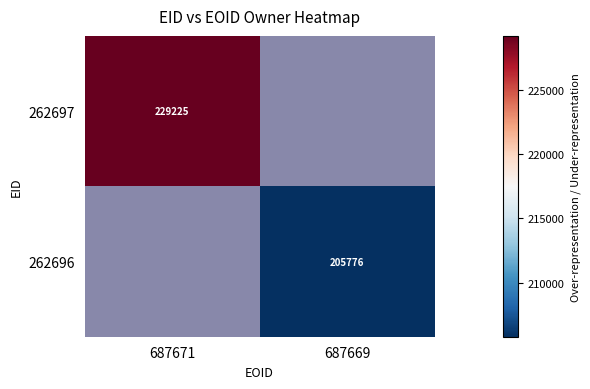

How many categories are shown in the chart?

2